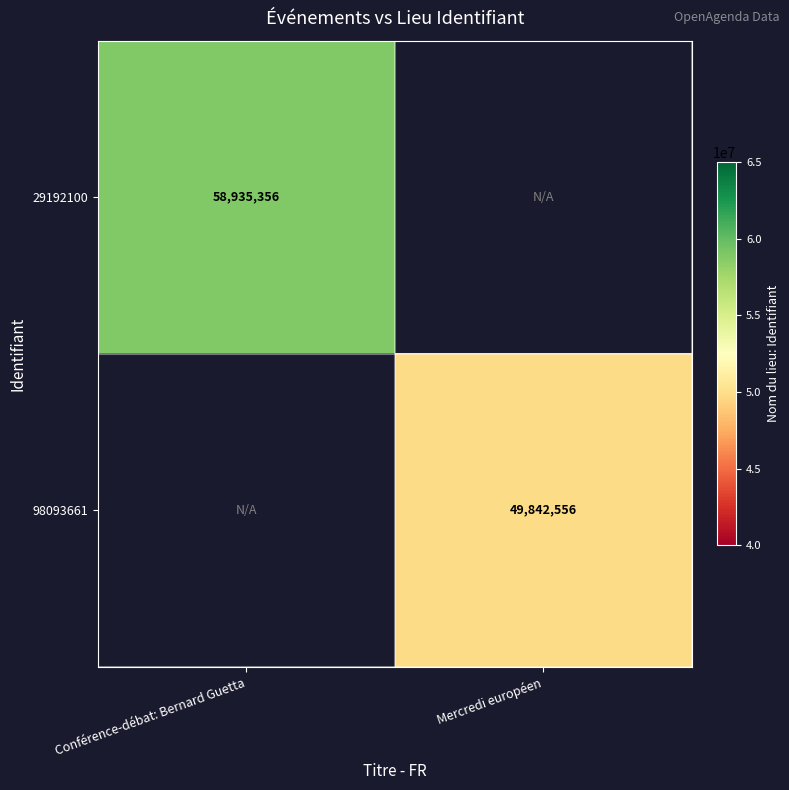

How many categories are shown in the chart?

2